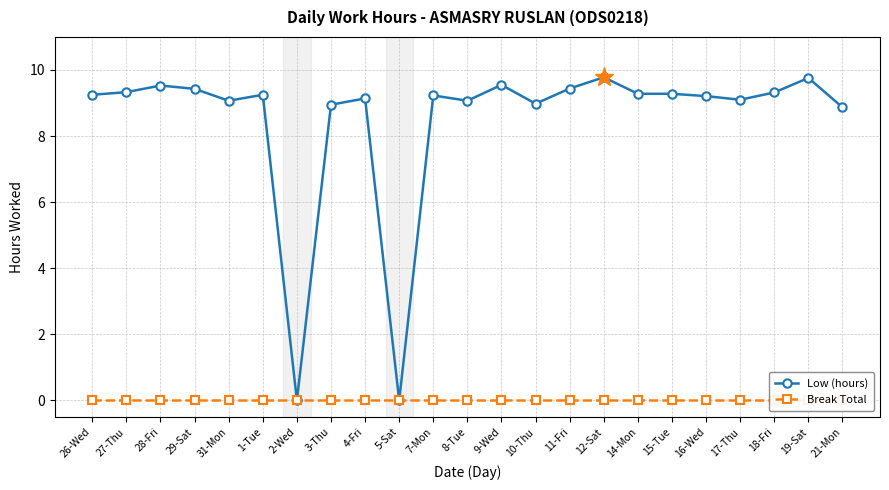

What are all the series names shown in the legend?

Low (hours), Break Total